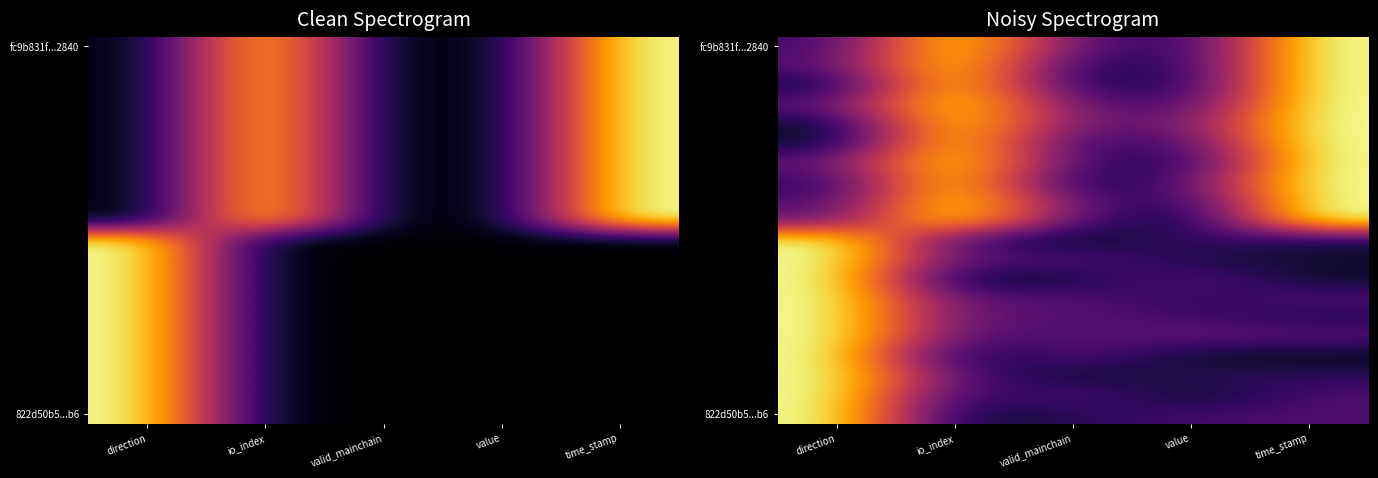

What is the spread (max minus min) of values at direction?

1.0